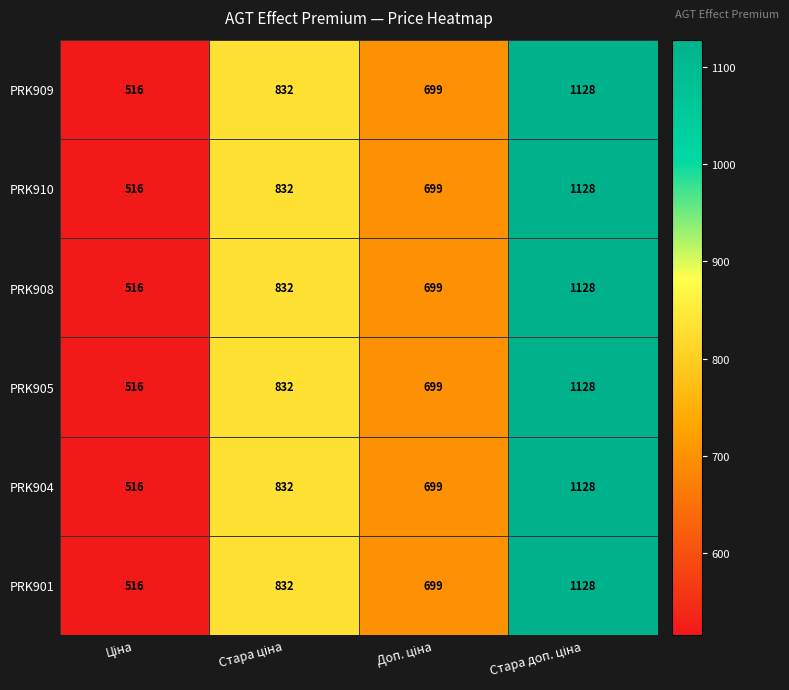

What is the difference between the maximum and minimum values in the PRK904 series?

612